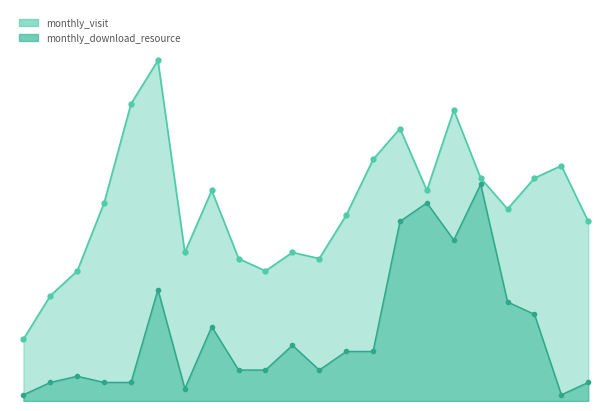

Where does the monthly_visit series first go above 32?

2022-11